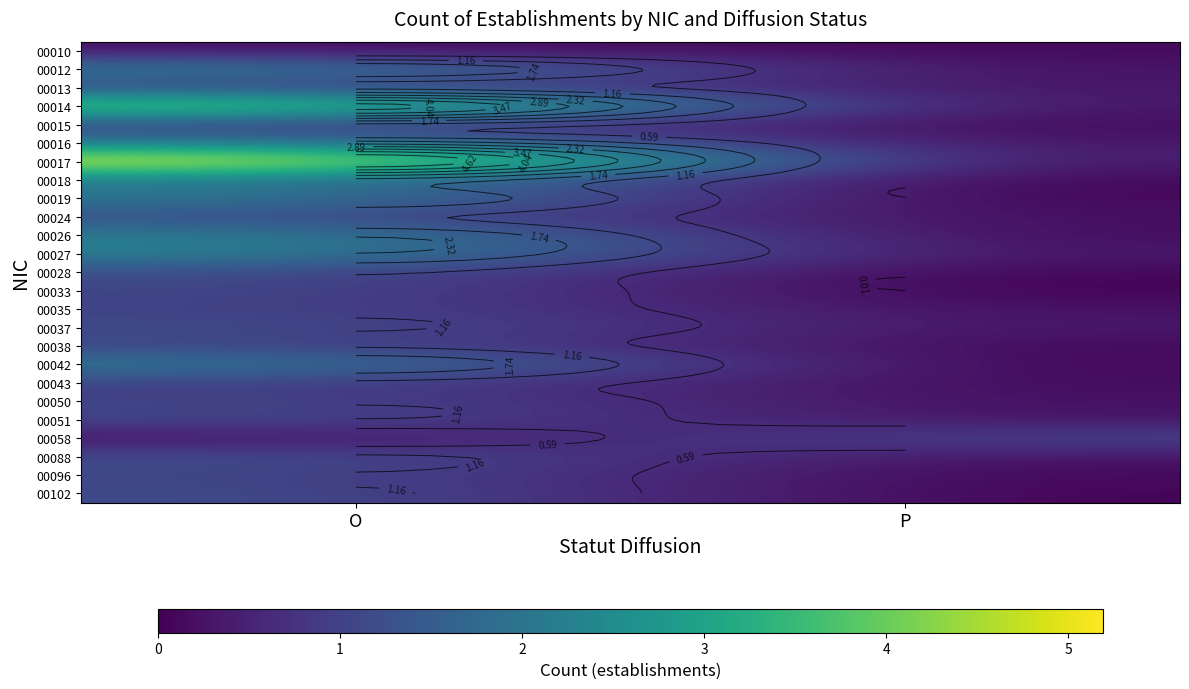

At which label does 00010 reach its peak?

O